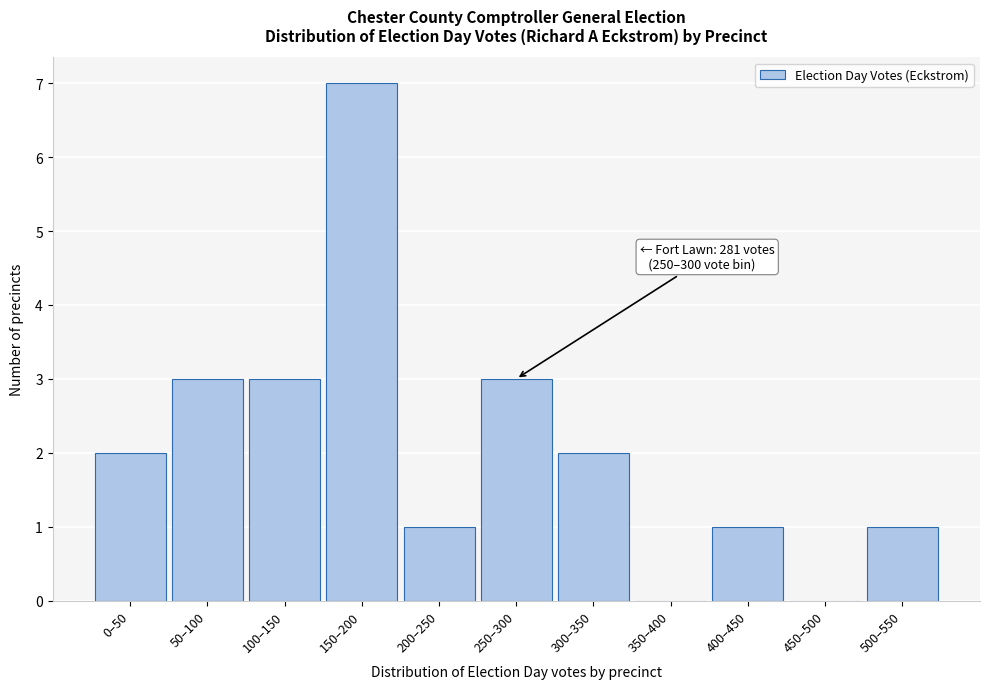

Reading left to right, extract all data points from this chart.

0–50=2	50–100=3	100–150=3	150–200=7	200–250=1	250–300=3	300–350=2	350–400=0	400–450=1	450–500=0	500–550=1